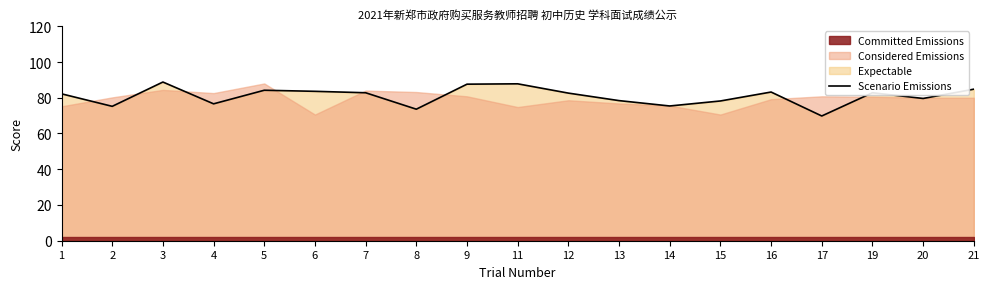

Which category has the lowest value across all series?

17